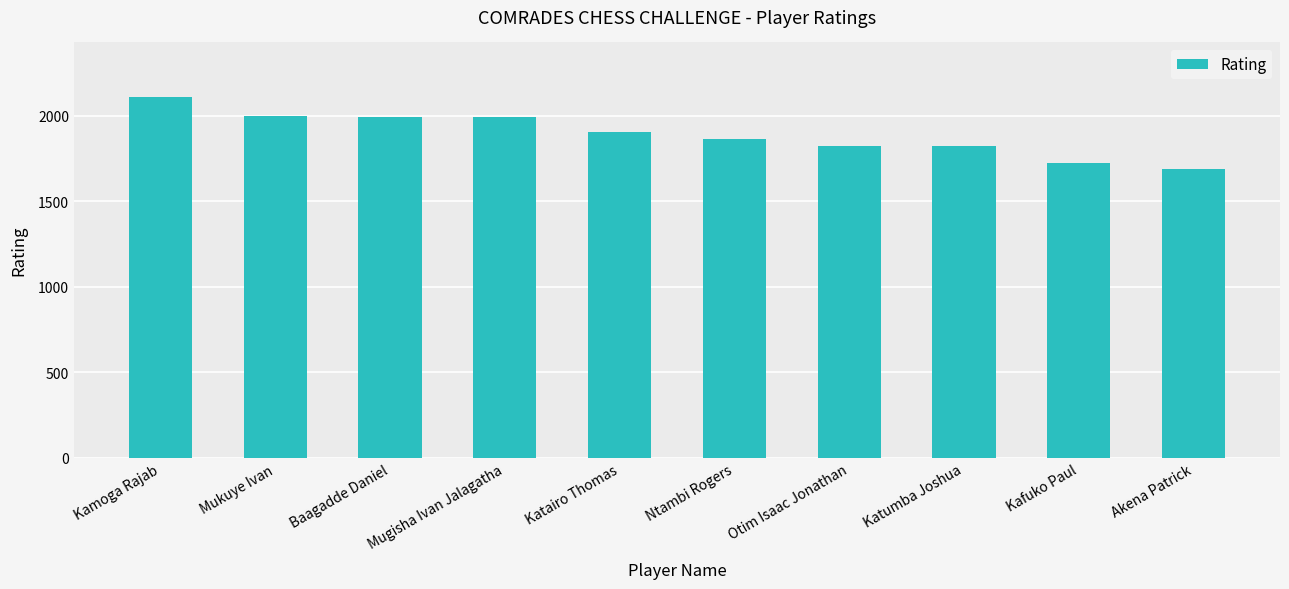

What is the difference between the maximum and minimum values?

422